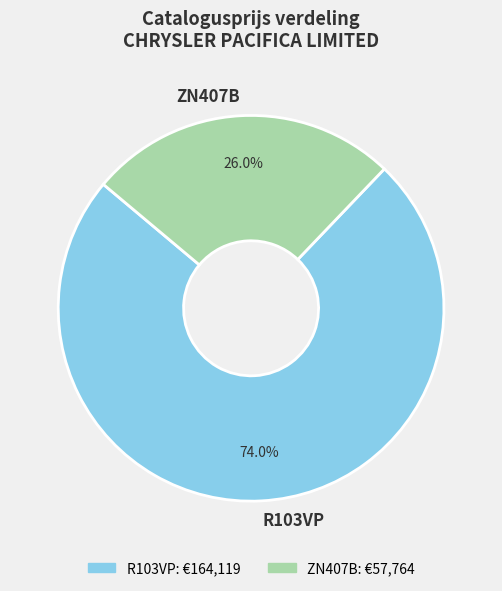

Which category has the smallest portion of the pie?

ZN407B